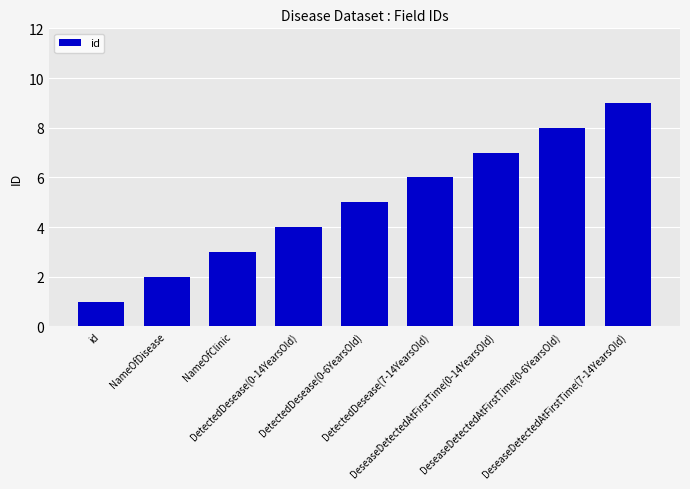

Reading right to left, what are all the values shown in this chart?

9	8	7	6	5	4	3	2	1